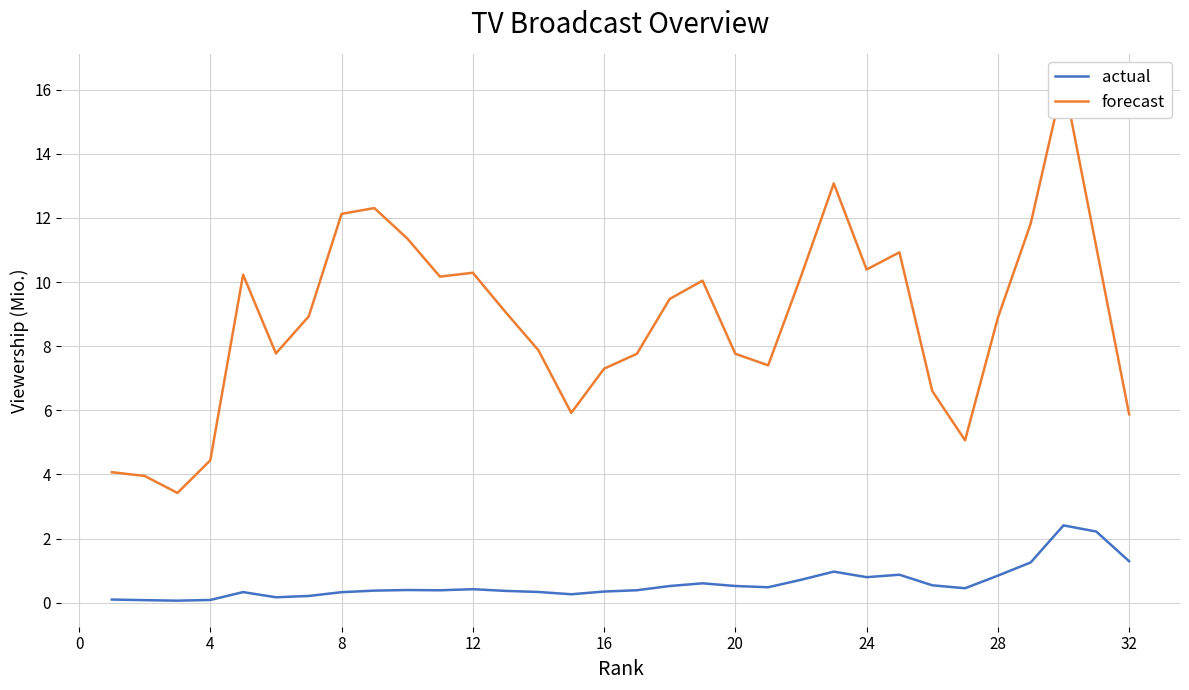

What is the sum of all actual values?

19.2